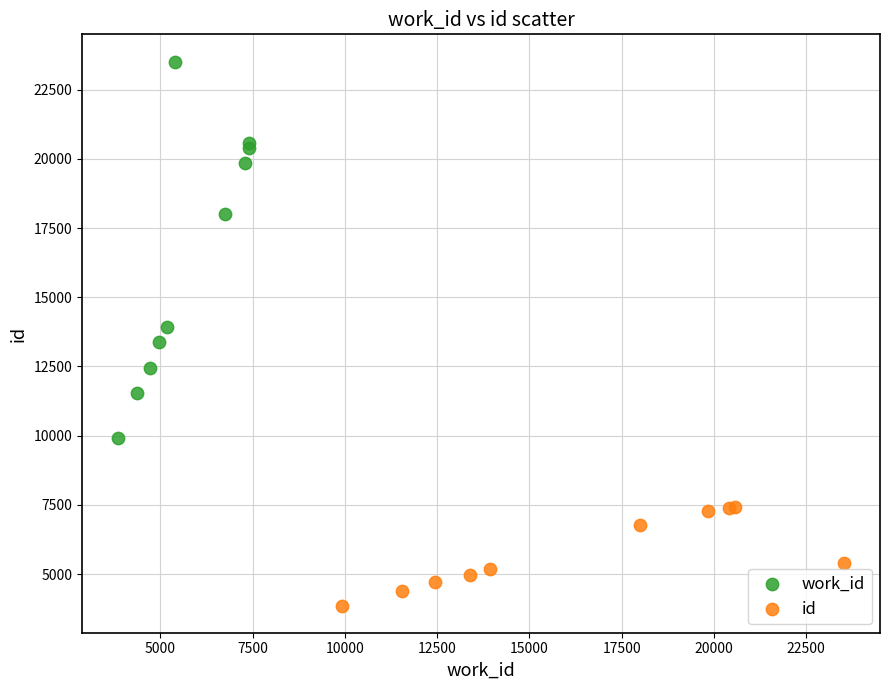

Which series reaches the maximum Y coordinate?

work_id